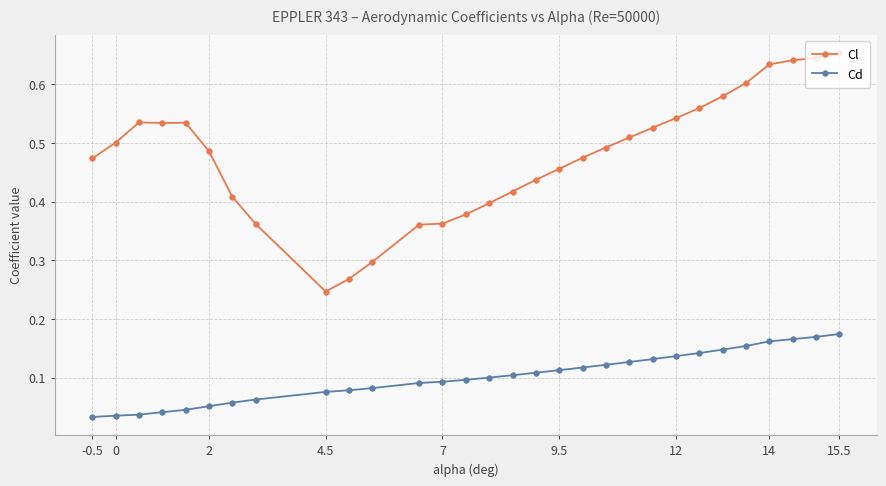

Which series has the largest total across all categories?

Cl